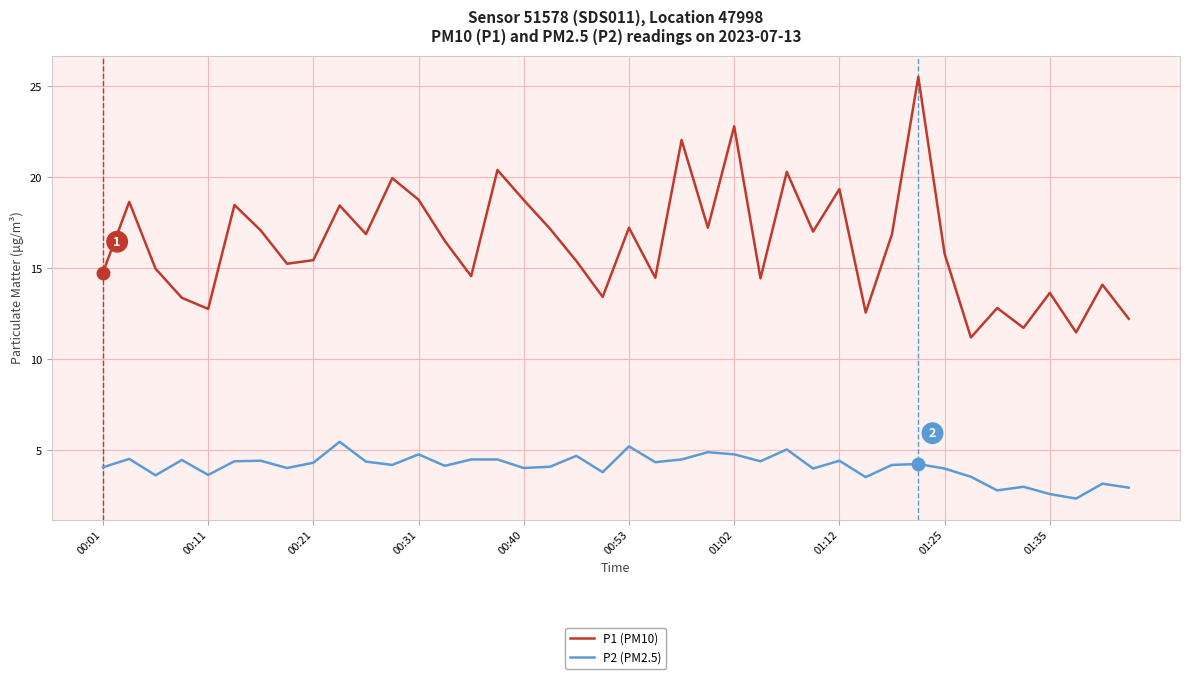

True or false: P1 (PM10) and P2 (PM2.5) cross at least once.

False